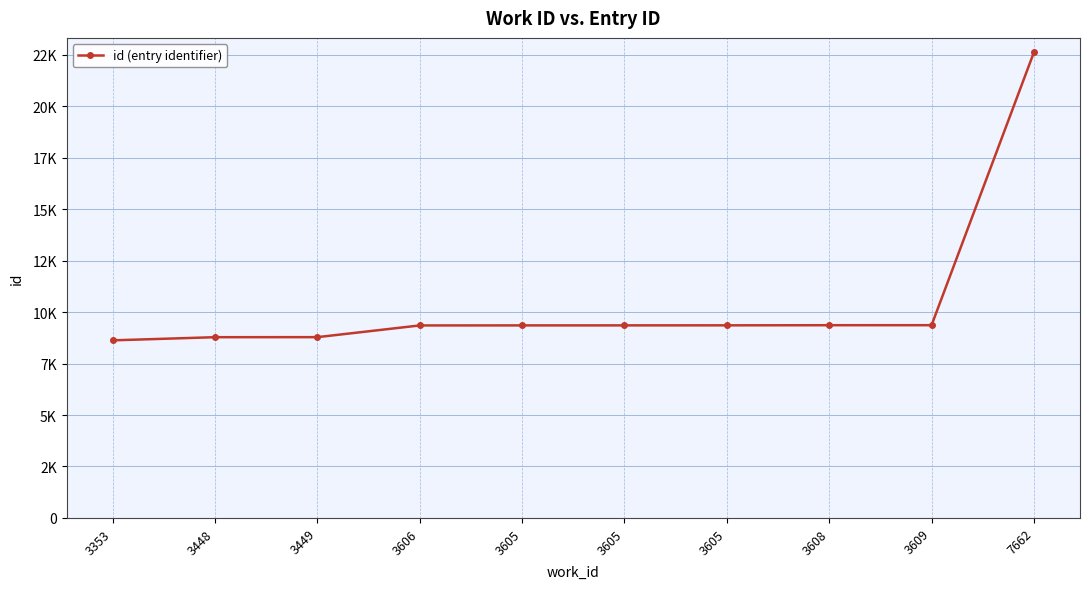

True or false: there are more than 2 points higher than both neighbors.

False